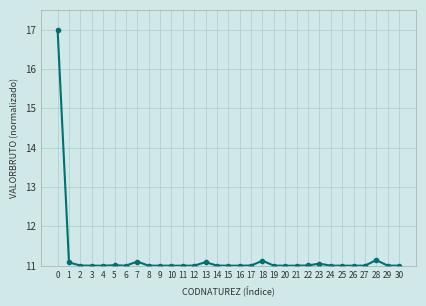

What is the maximum value shown in the chart?

17.0